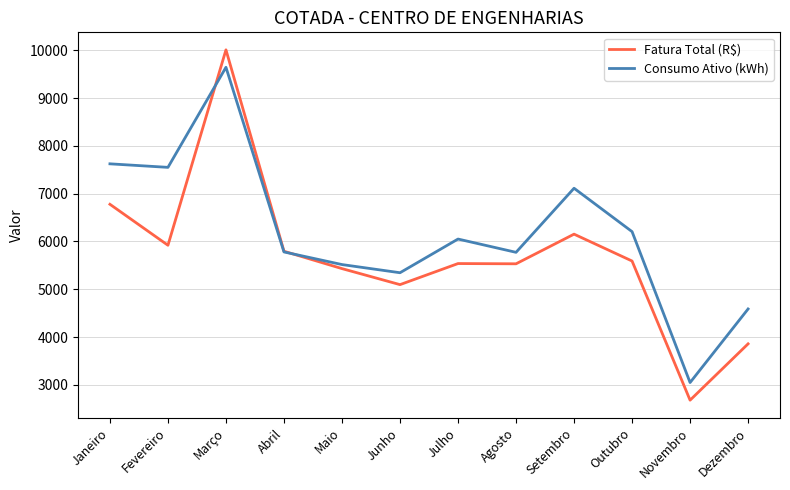

Where is Consumo Ativo (kWh) nearest to the value 6346?

Outubro